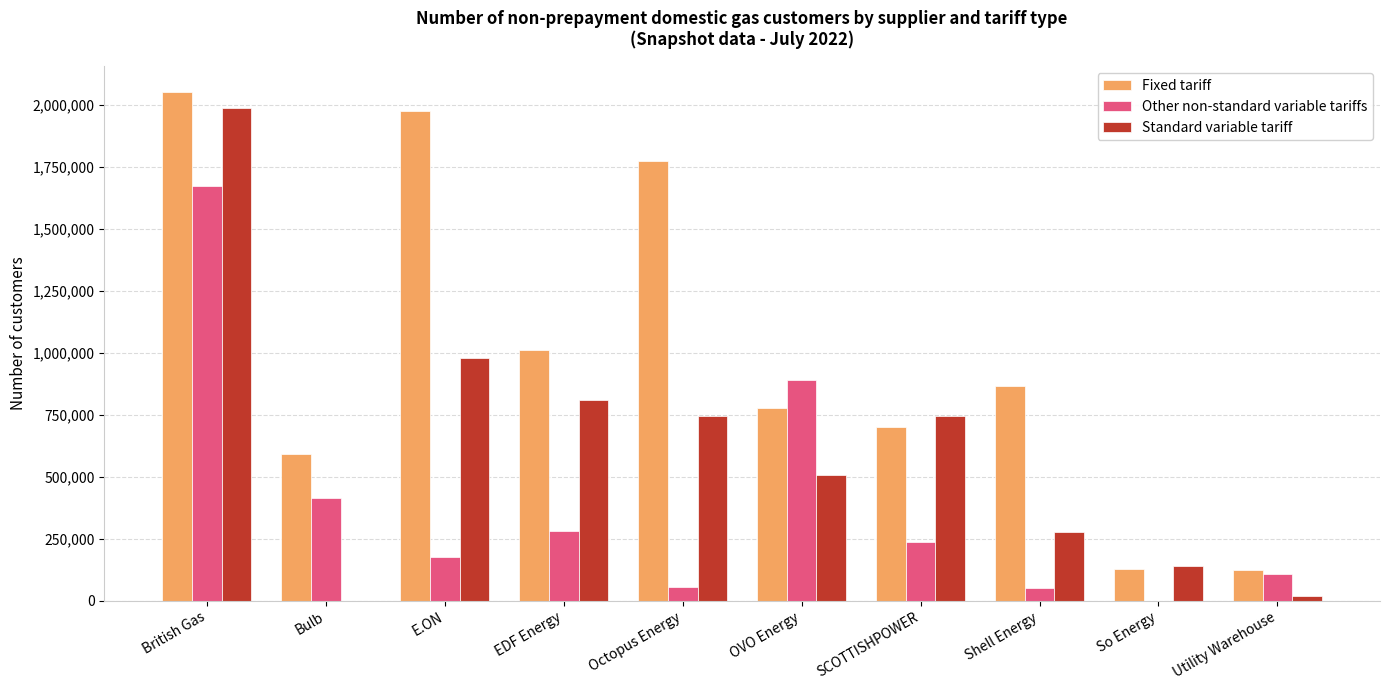

Is it true that Standard variable tariff equals 1313346 at SCOTTISHPOWER?

False